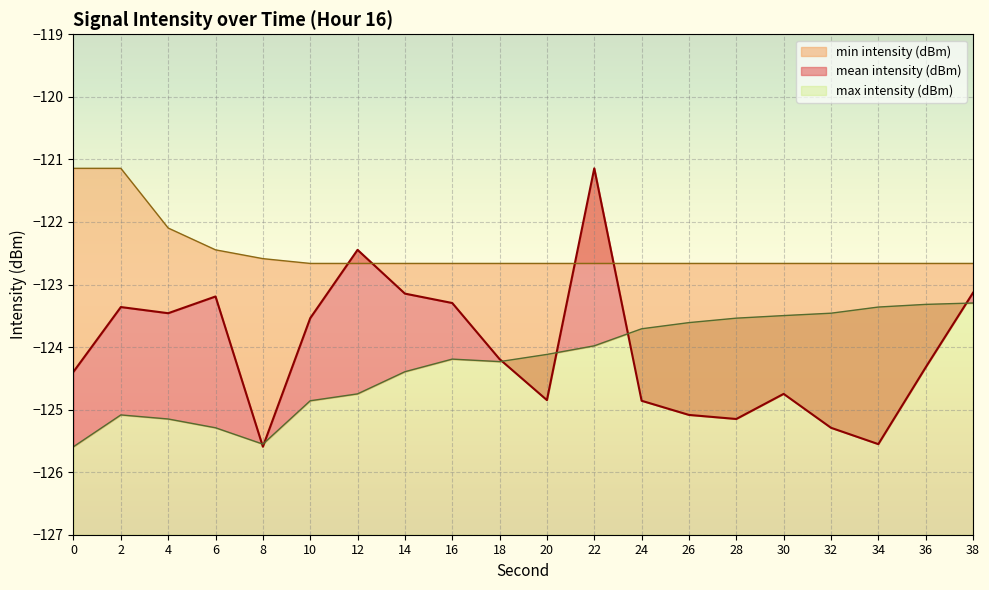

List the labels in order of max intensity (dBm) value, smallest first.

10, 12, 14, 16, 18, 20, 22, 24, 26, 28, 30, 32, 34, 36, 38, 8, 6, 4, 0, 2